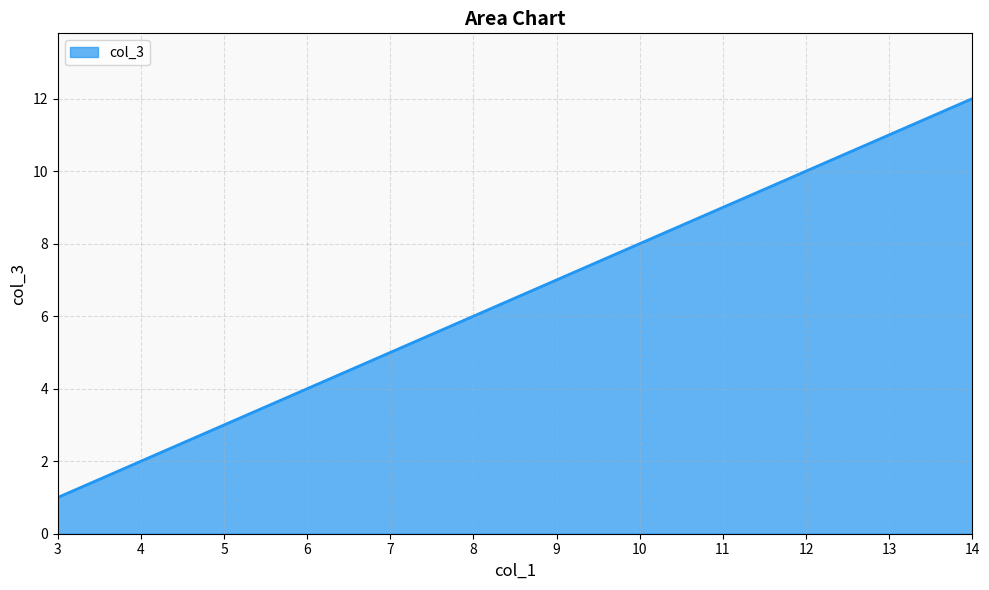

Approximately how many times larger is the value at 4 compared to 6?

0.5